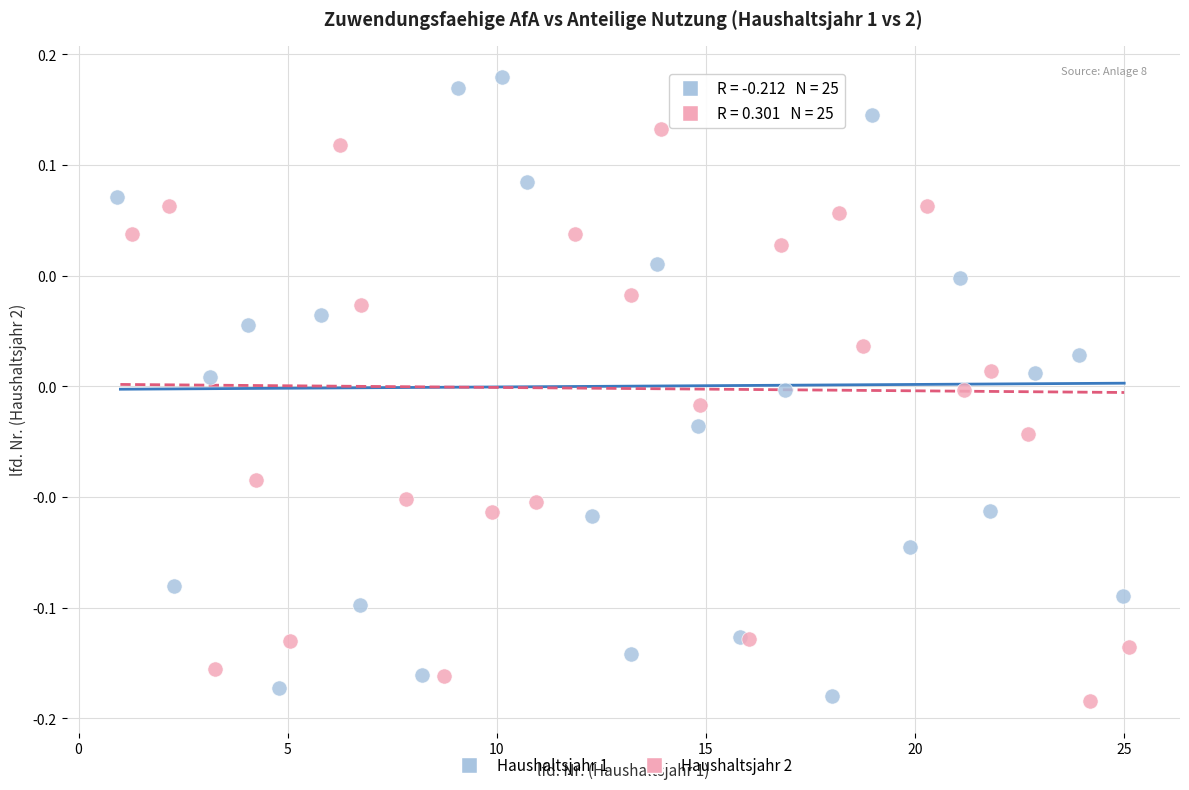

Which series has the widest spread of Y values?

Haushaltsjahr 1